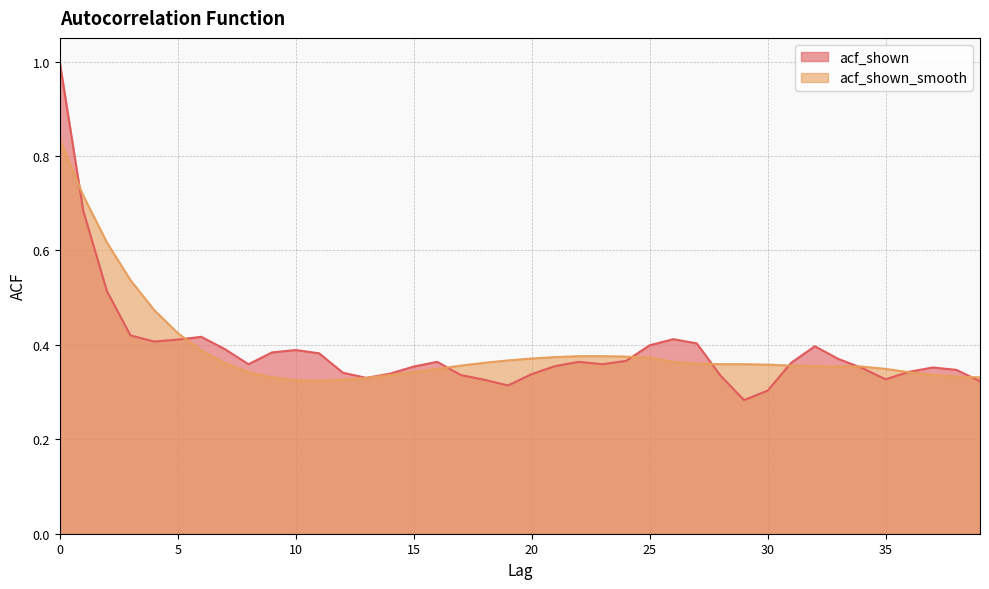

At how many categories does at least one series exceed 0?

40